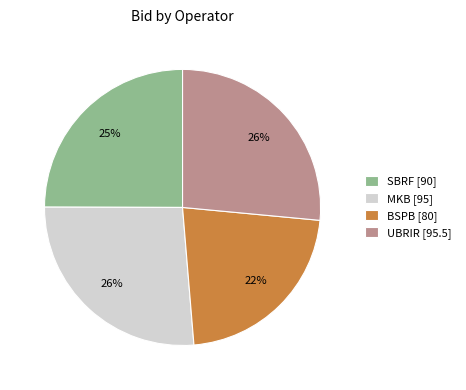

Does BSPB represent more than half of the total?

No